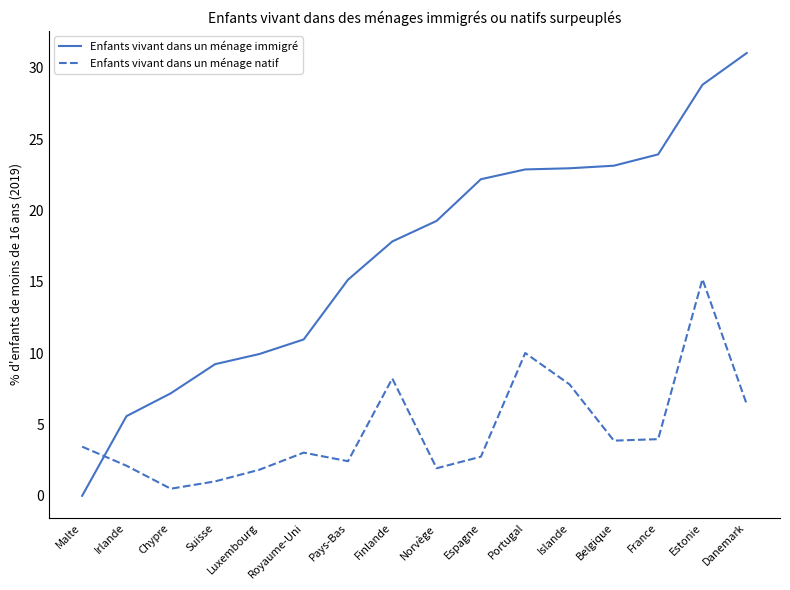

What is the total value across all series at Irlande?

7.7